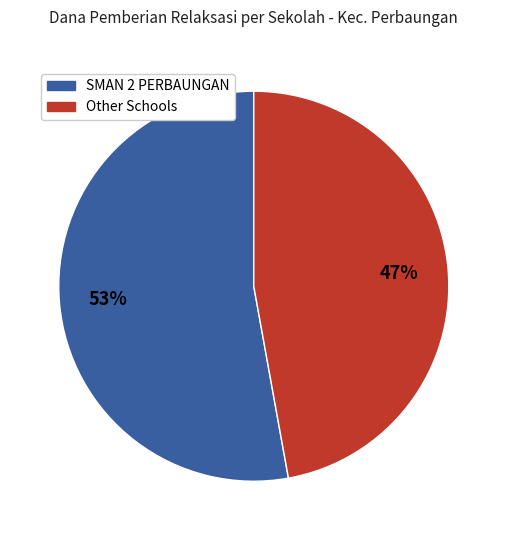

To the nearest percent, what is the average slice percentage?

50%